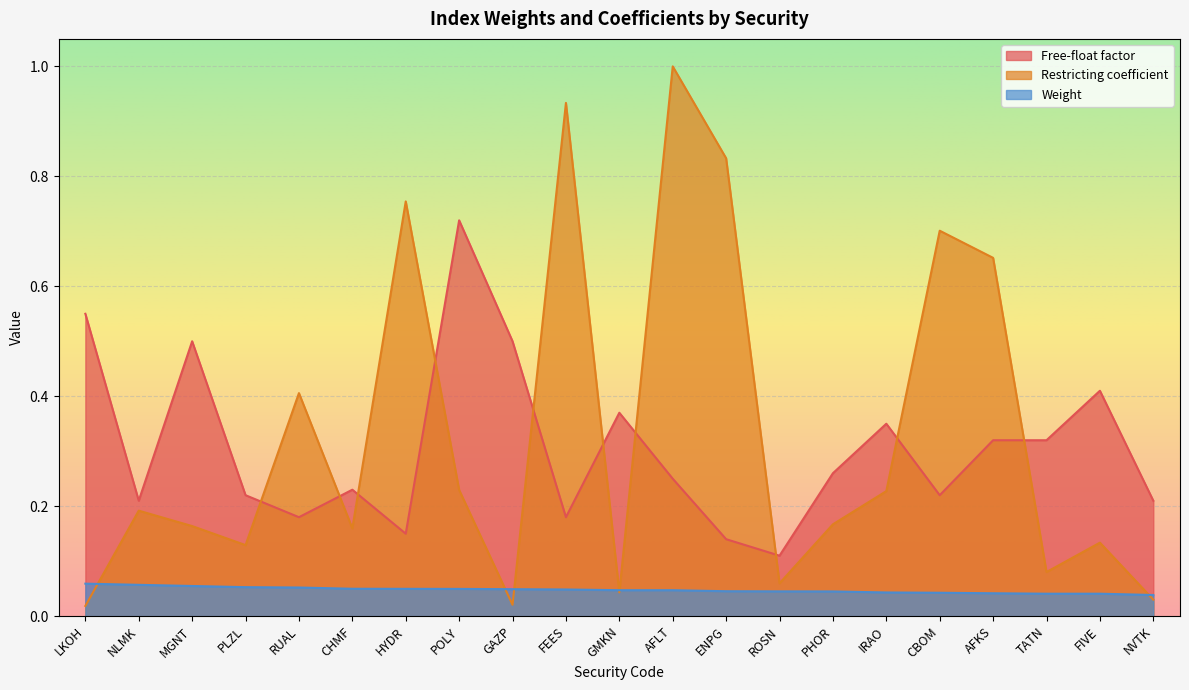

Rank the categories by Restricting coefficient value from highest to lowest.

AFLT, FEES, ENPG, HYDR, CBOM, AFKS, RUAL, POLY, IRAO, NLMK, PHOR, MGNT, CHMF, FIVE, PLZL, TATN, ROSN, GMKN, NVTK, GAZP, LKOH